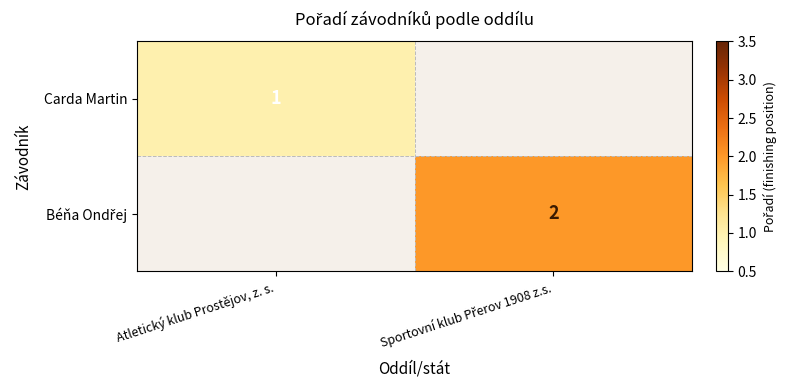

The Carda Martin series shows 1 at Atletický klub Prostějov, z. s.. True or false?

True